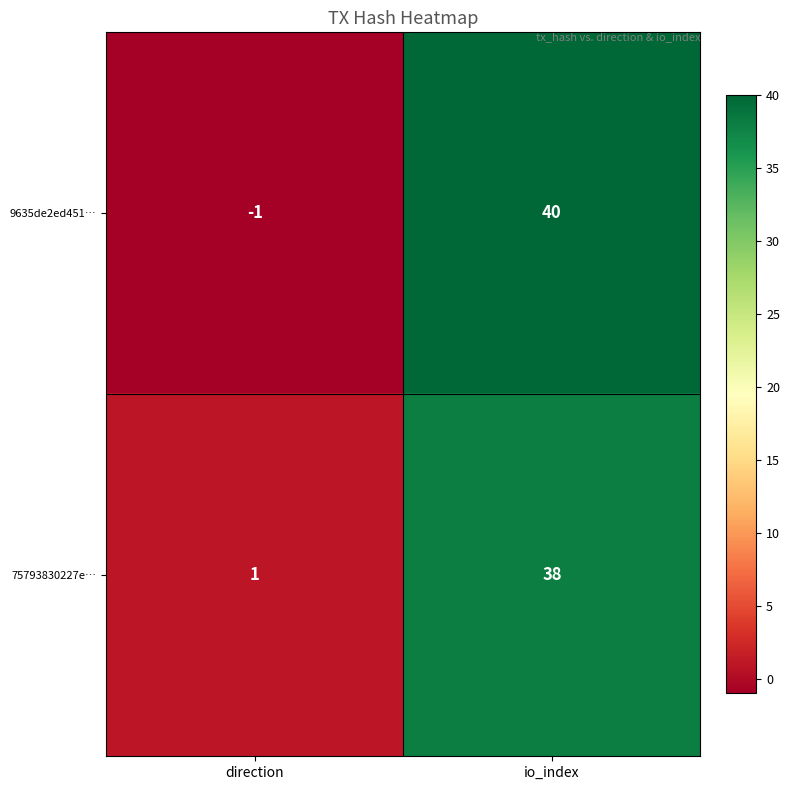

Is it true that 9635de2ed451… equals -1 at direction?

True